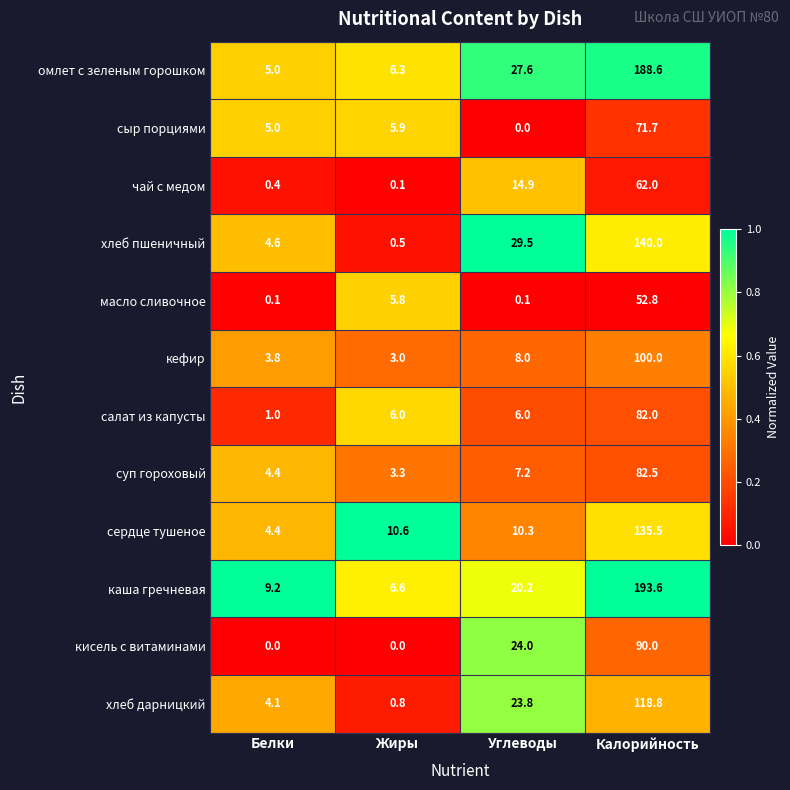

Count the number of categories in the chart.

4